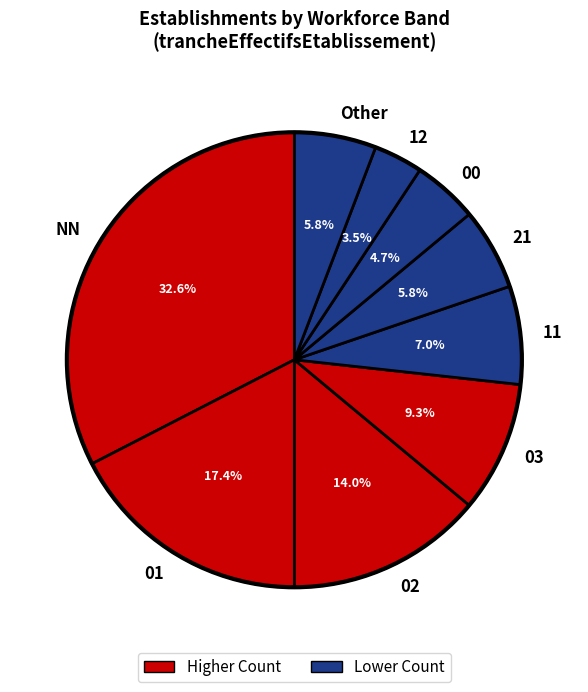

Is there any slice that represents more than half of the pie?

No